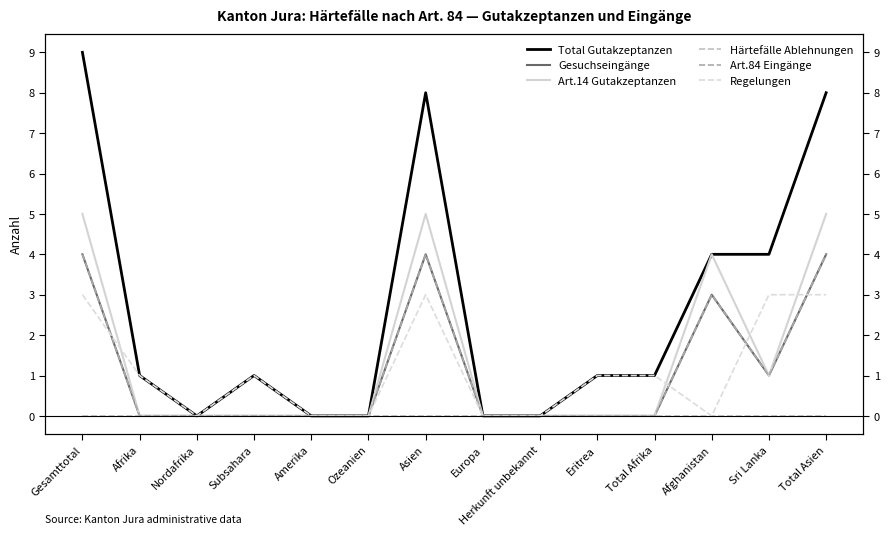

Is it true that Art.14 Gutakzeptanzen equals 0 at Ozeanien?

True